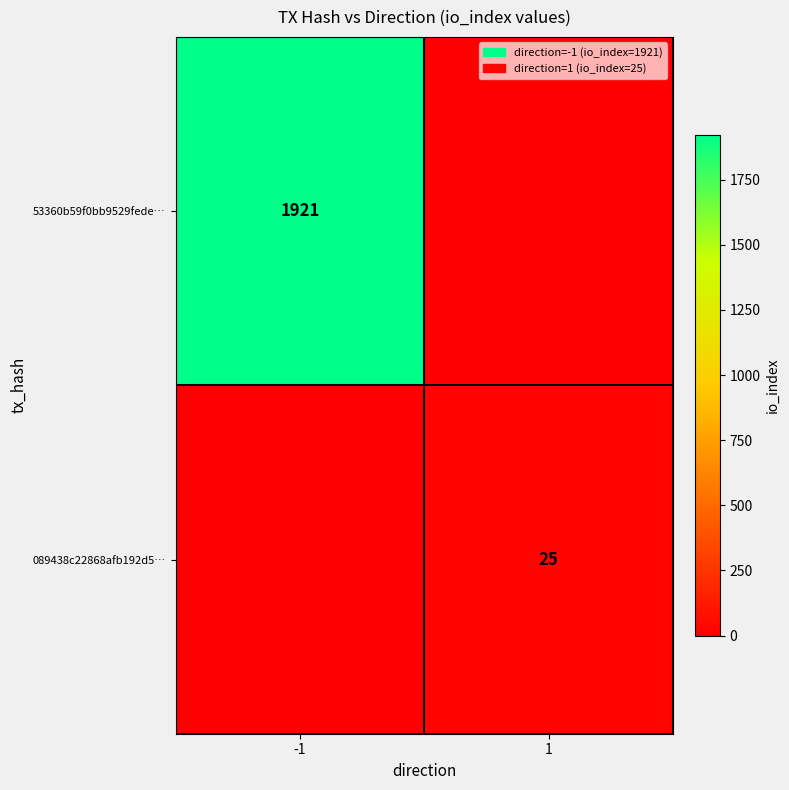

Is it true that 089438c22868afb192d5… equals 10 at 1?

False